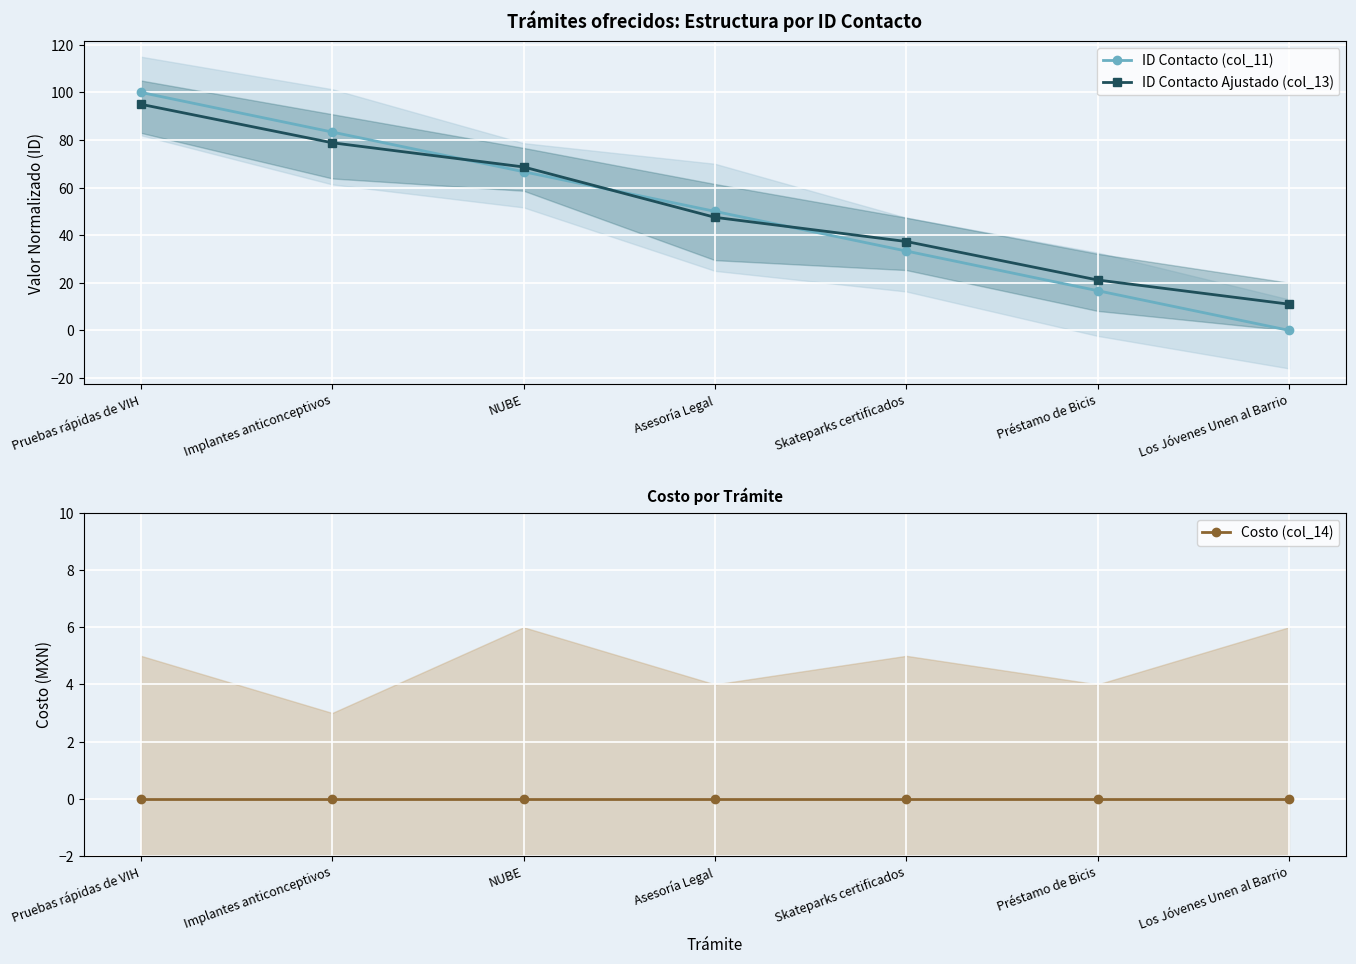

Which series changed the most between Implantes anticonceptivos and Préstamo de Bicis?

ID Contacto (col_11)